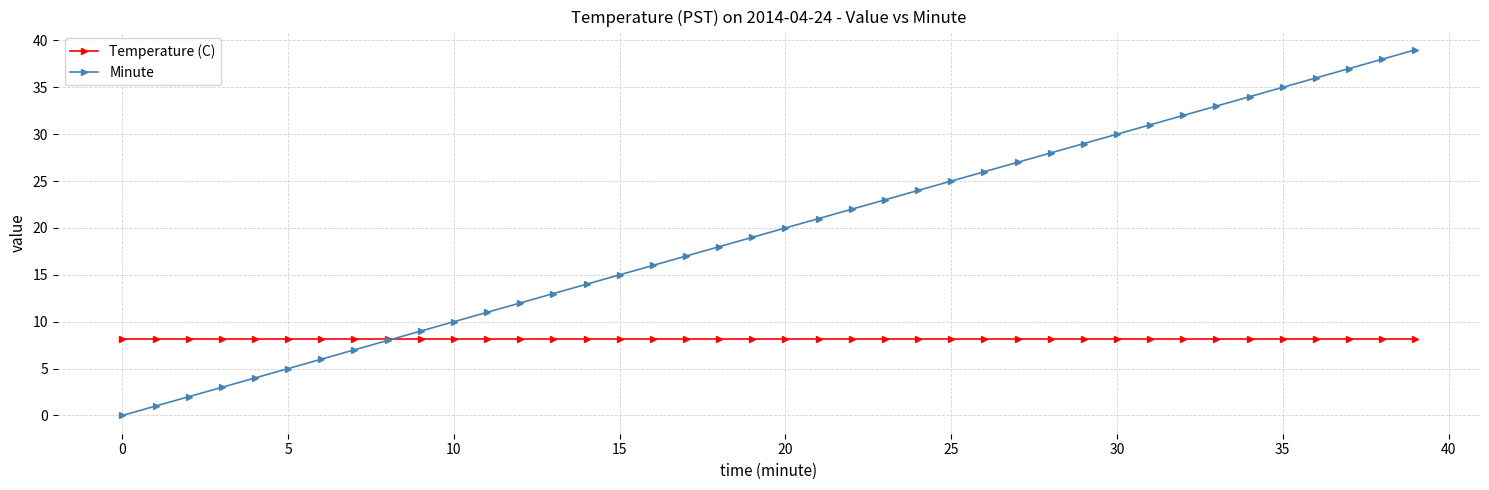

List the series in order of their peak value, lowest first.

Temperature (C), Minute